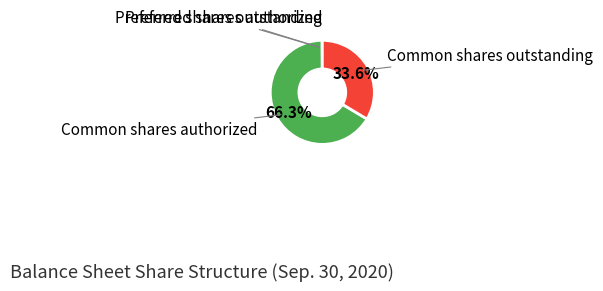

What percentage do Common shares authorized and Common shares outstanding together represent?

99.9%